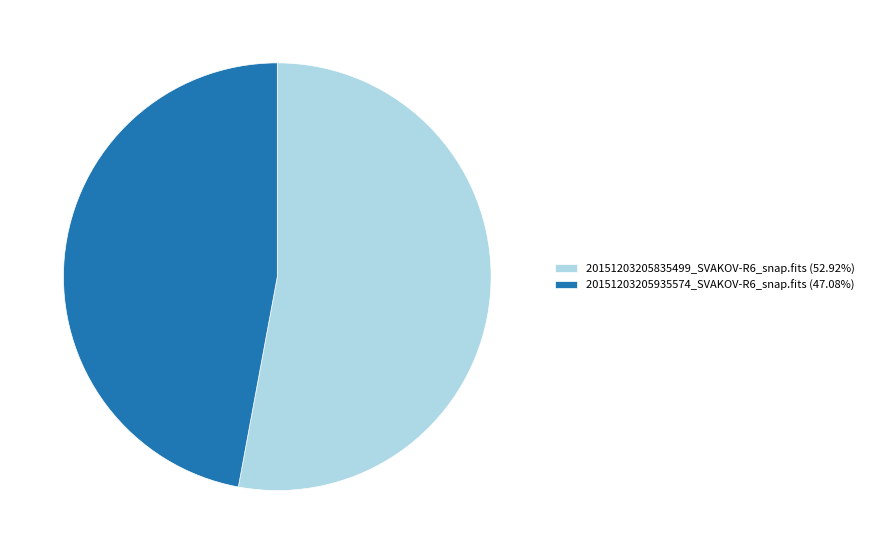

True or false: 20151203205835499_SVAKOV-R6_snap.fits accounts for 53% of the total.

True